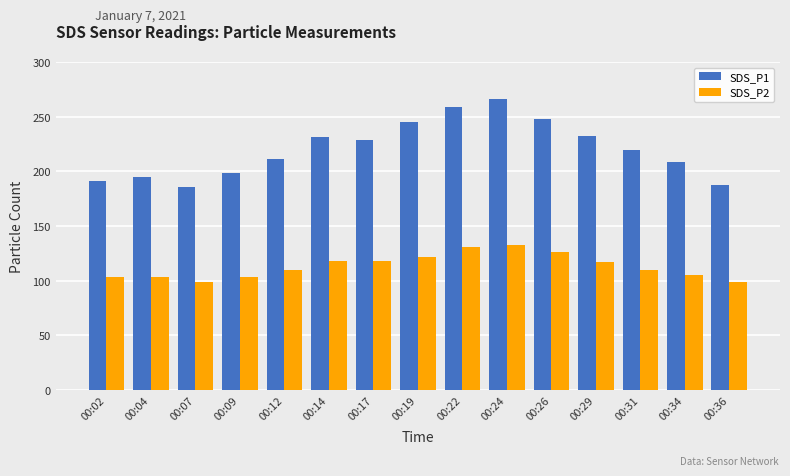

What are all the series names shown in the legend?

SDS_P1, SDS_P2